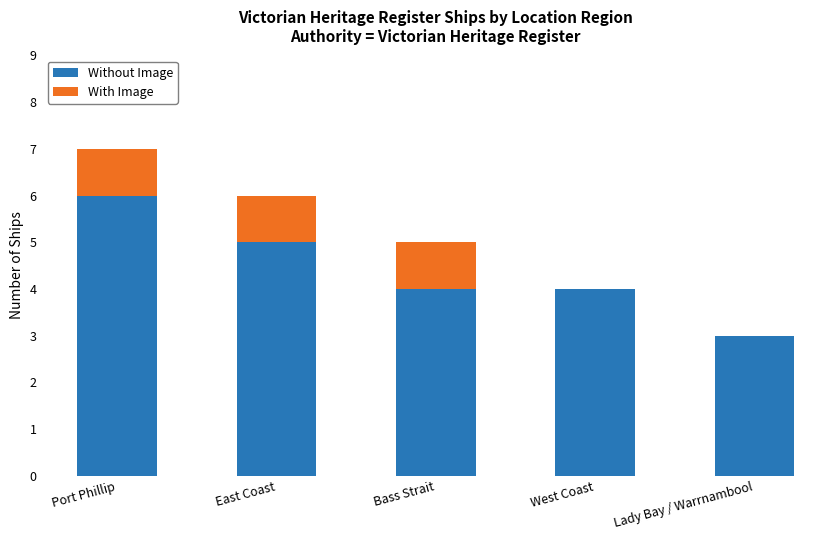

At which category is the sum across all series the highest?

Port Phillip